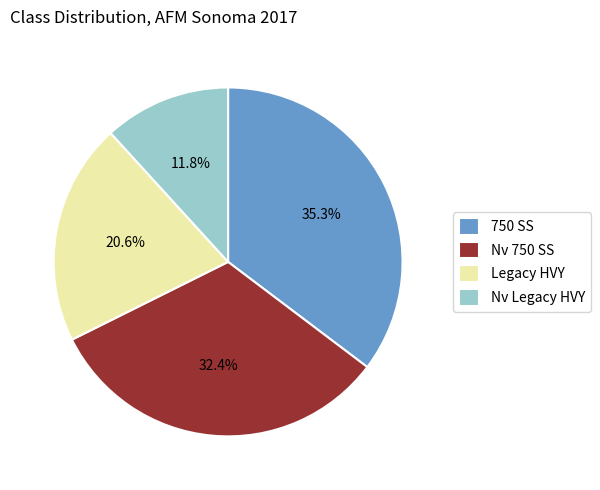

Is it true that Nv Legacy HVY is 26% of the pie?

False